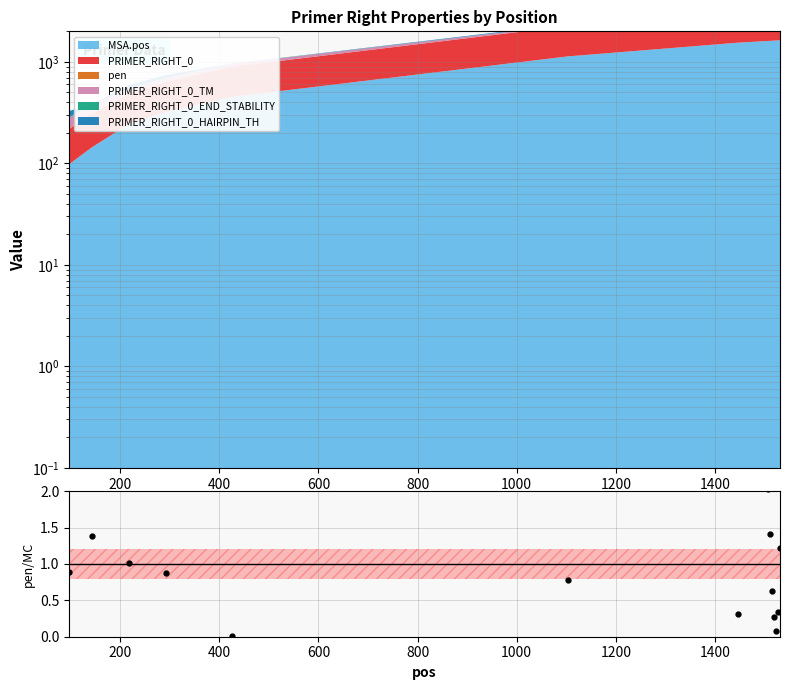

What is the difference between the second highest and minimum values?

2.2